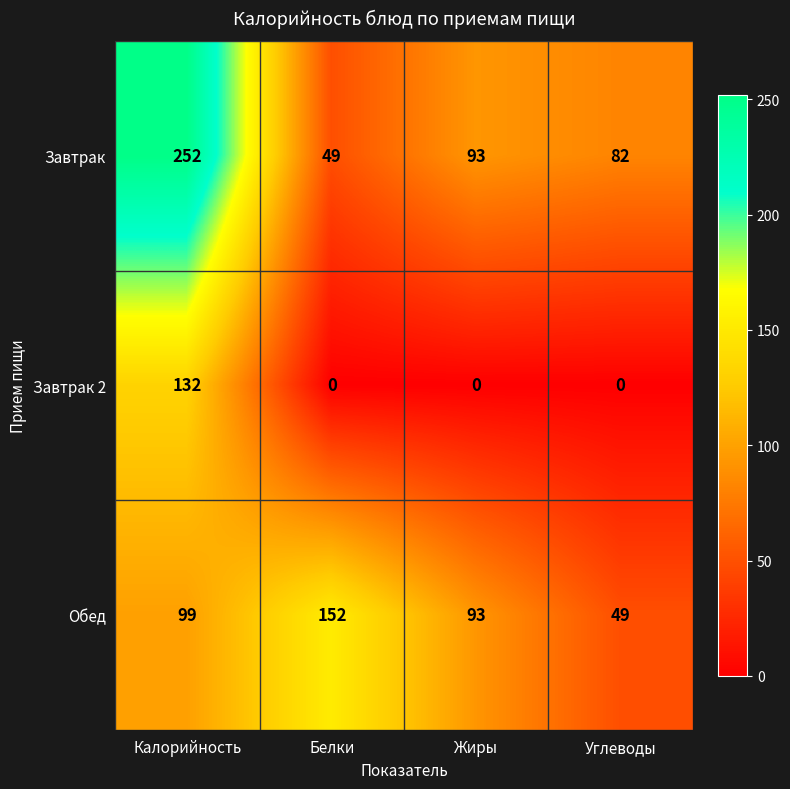

What is the total value across all series at Углеводы?

131